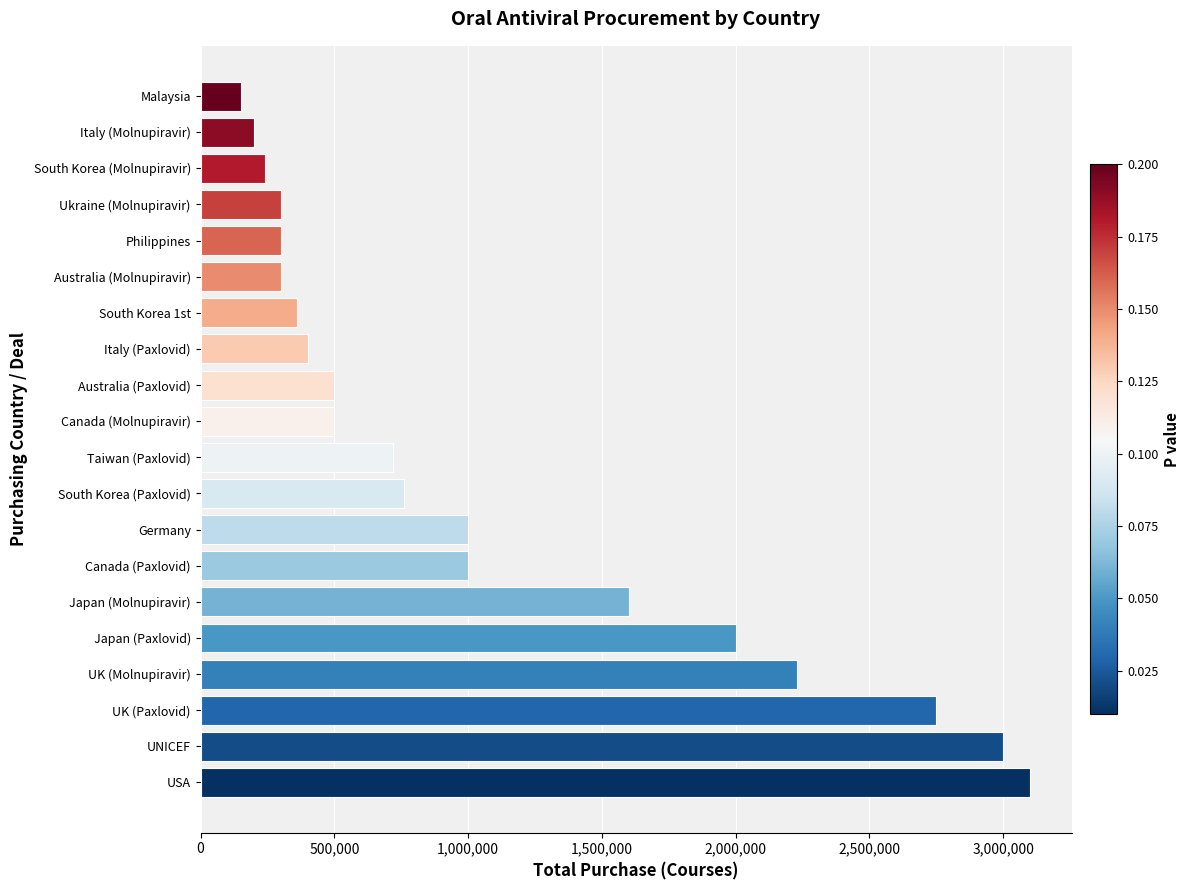

What is the greatest value displayed?

3100000